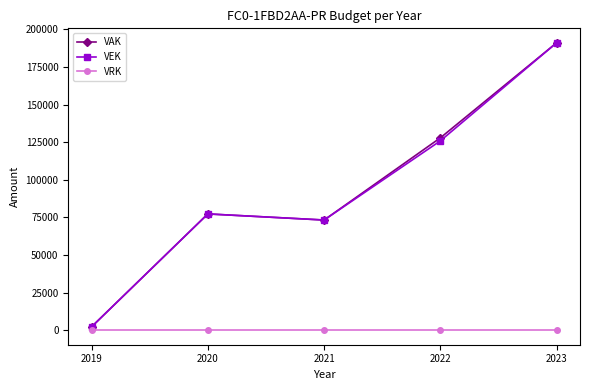

At 2022, list the series in order from largest to smallest.

VAK, VEK, VRK